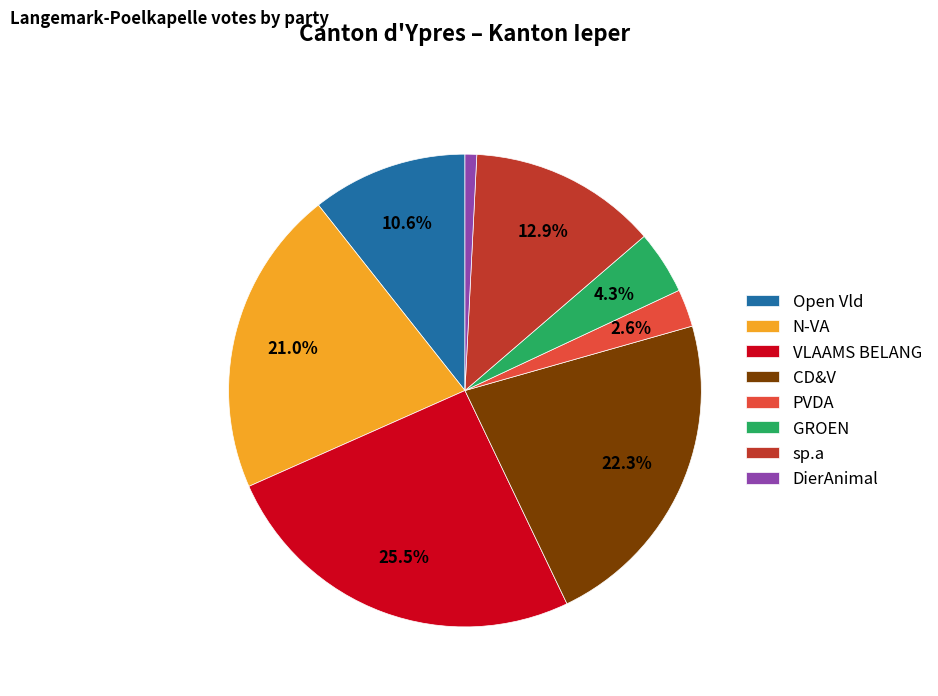

To the nearest percent, what is the average slice percentage?

12%